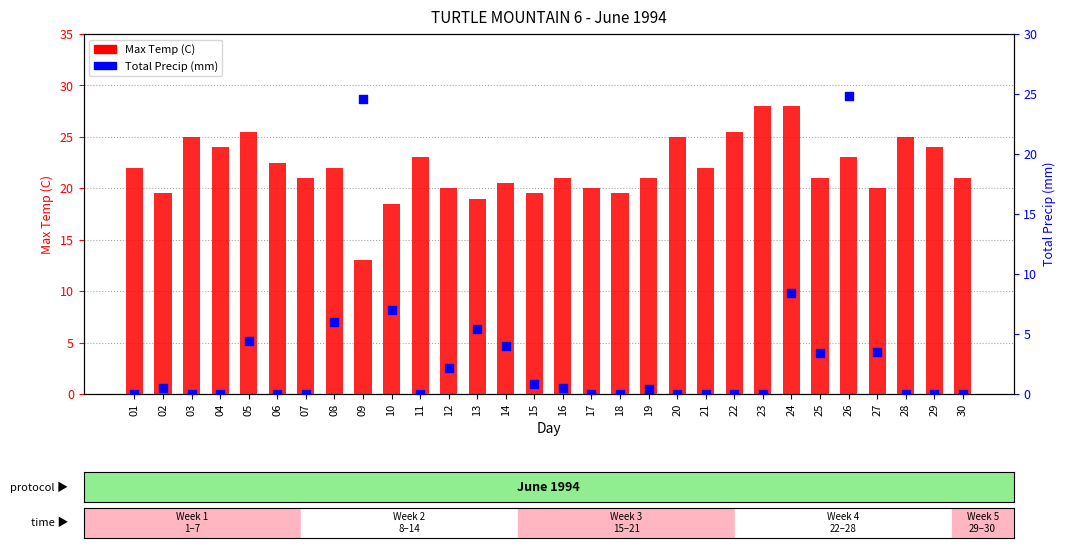

Which series contains the highest Y value?

Max Temp (C)